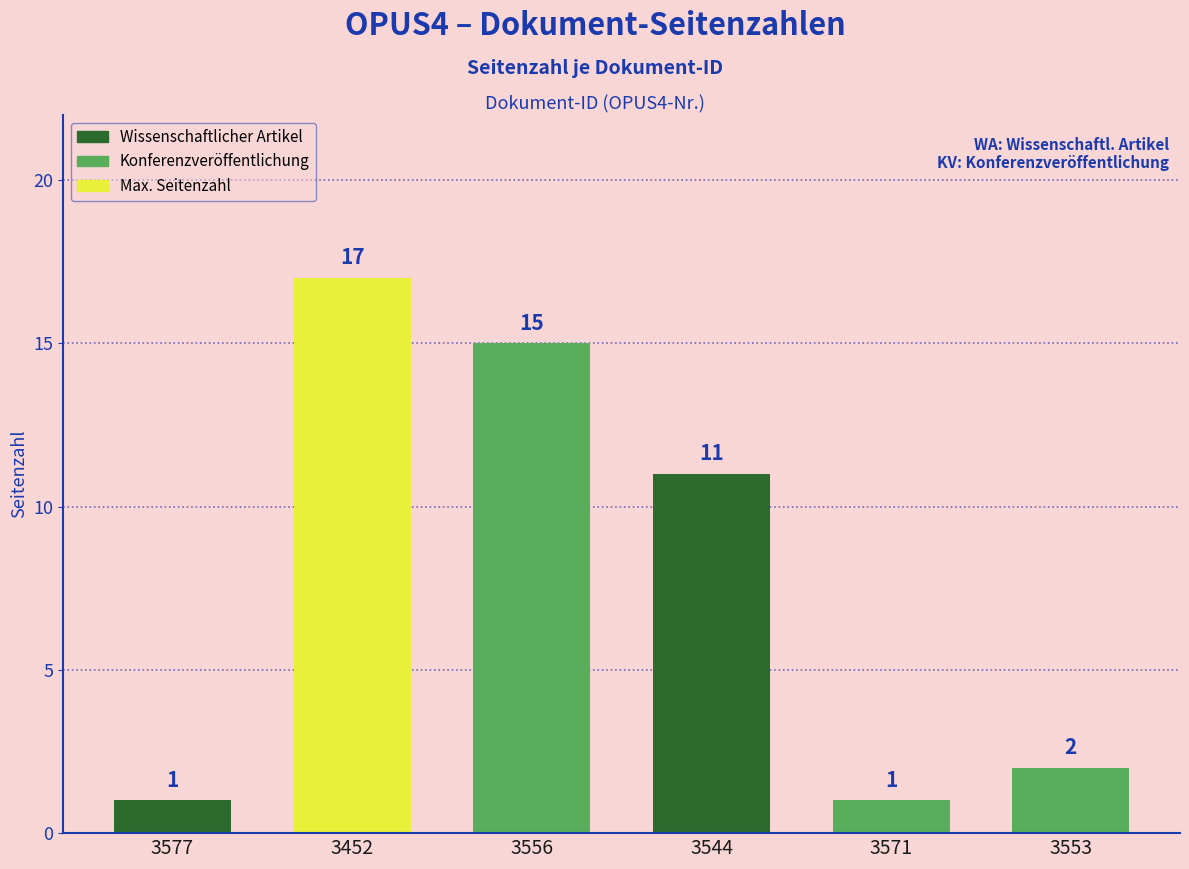

Approximately how many times larger is the value at 3571 compared to 3556?

0.1